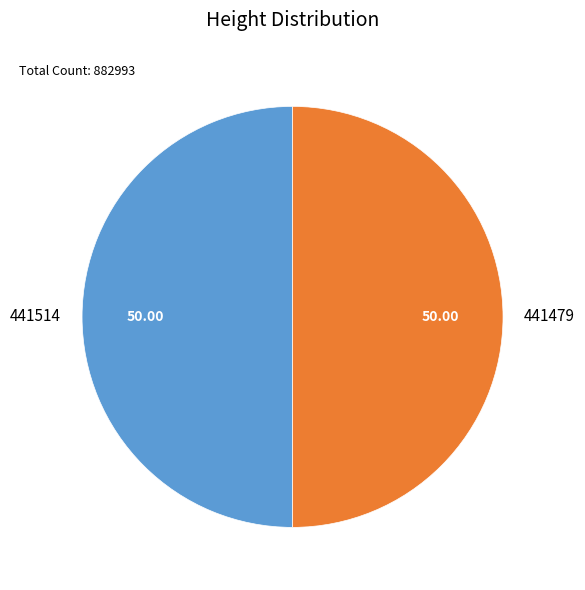

How many slices are in this pie chart?

2